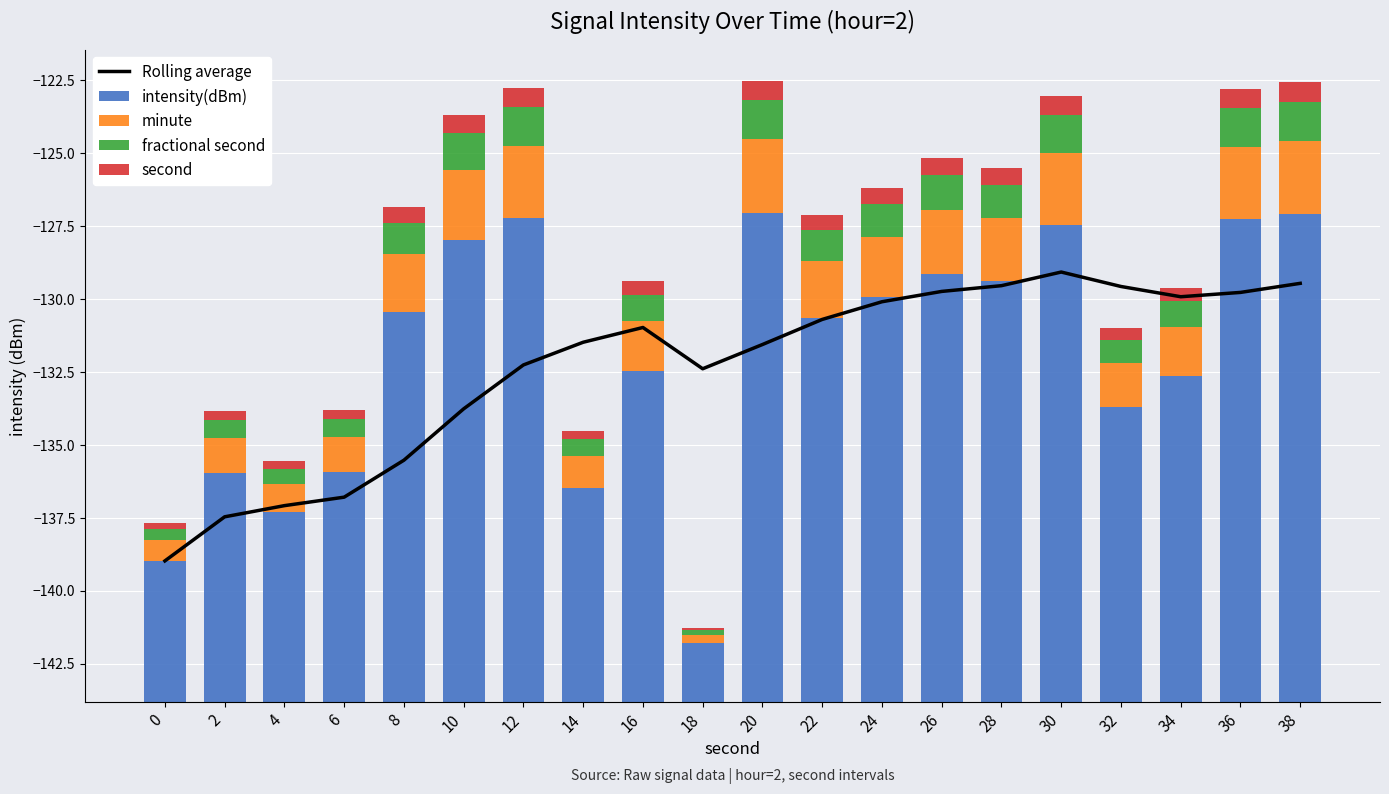

Rank the series at 12 from highest to lowest value.

intensity(dBm), minute, fractional second, second, Rolling average